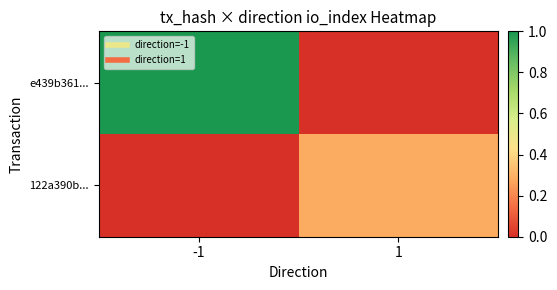

Which series changed the most between -1 and 1?

e439b361...